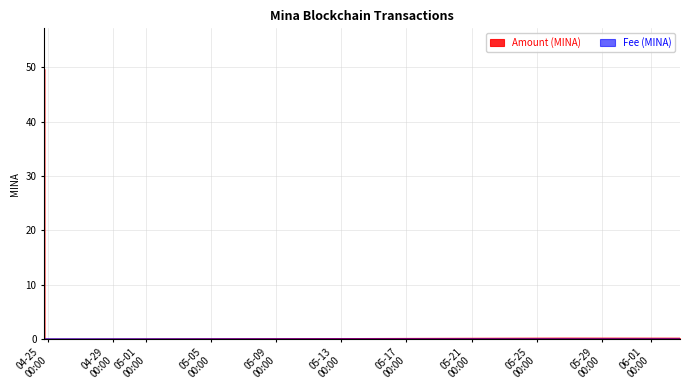

What are all the series names shown in the legend?

Amount, Fee